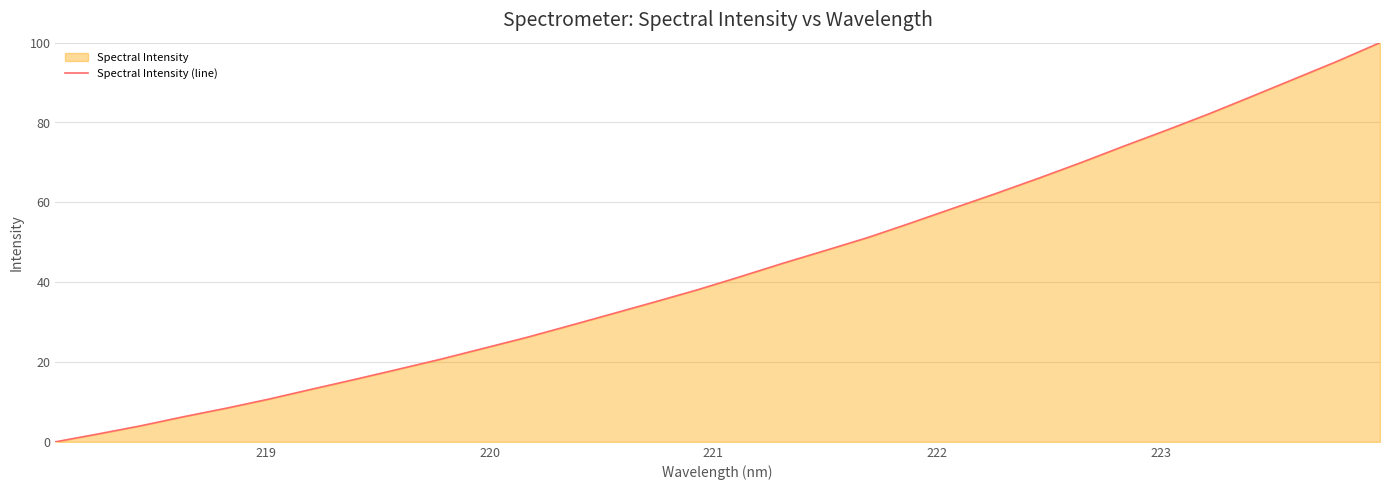

What is the value of the 5th point from the left?

8.4